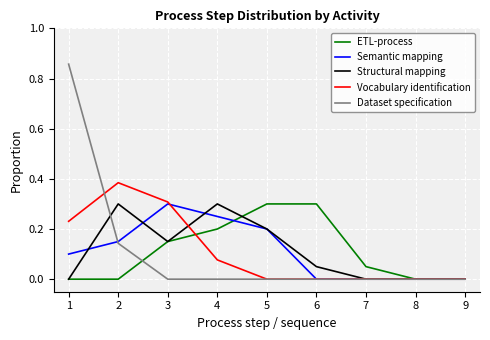

Is the value of ETL-process at 4 greater than the value of Vocabulary identification at 3?

No